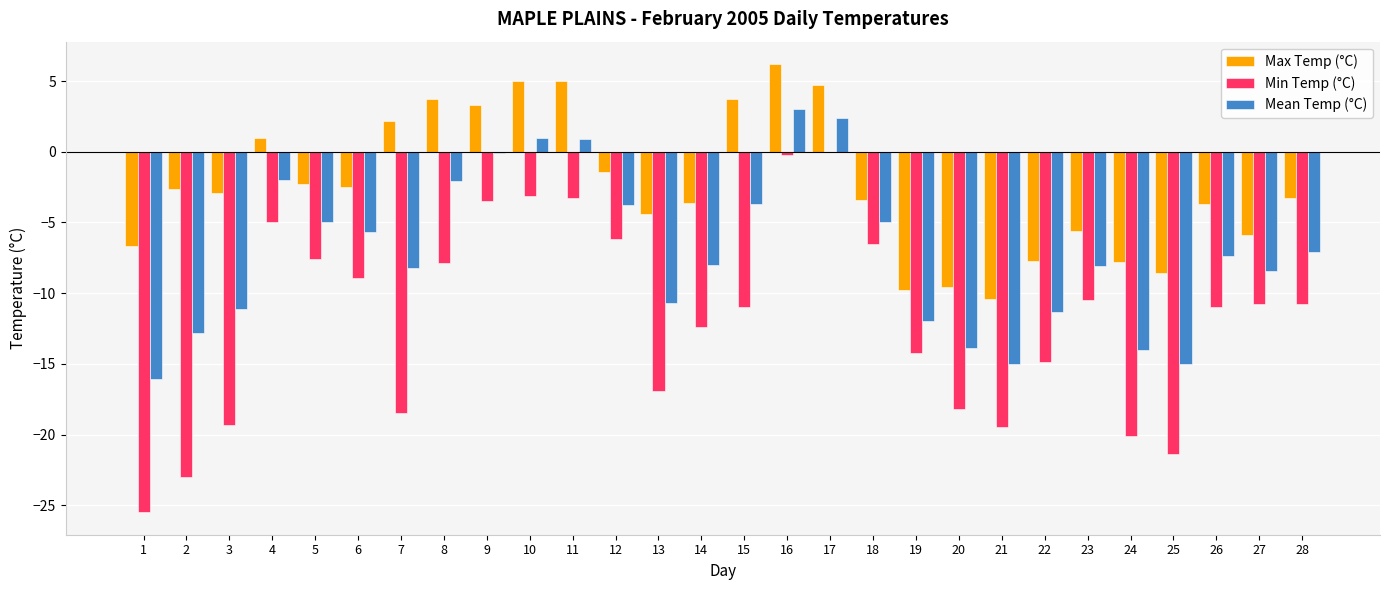

Which series has the largest total across all categories?

Max Temp (°C)